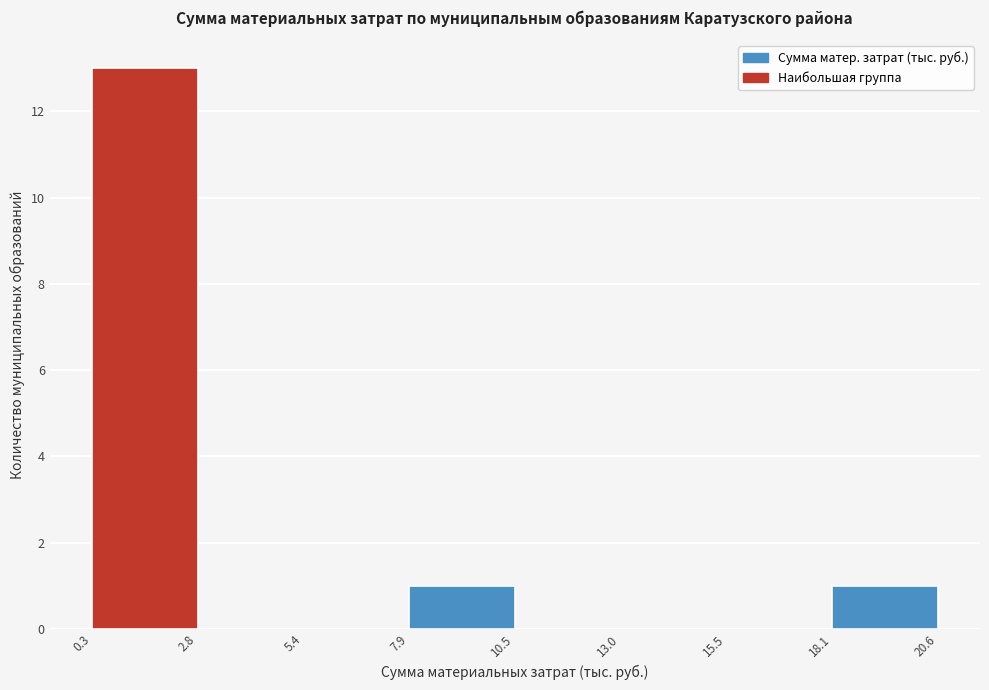

Reading left to right, transcribe this chart: for each bar, give the range it covers on the x-axis and its height. The values are not printed on the chart, so give them approximately, as read against the axis.

0.3 to 2.8: 13
2.8 to 5.4: 0
5.4 to 7.9: 0
7.9 to 10.5: 1
10.5 to 13.0: 0
13.0 to 15.5: 0
15.5 to 18.1: 0
18.1 to 20.6: 1